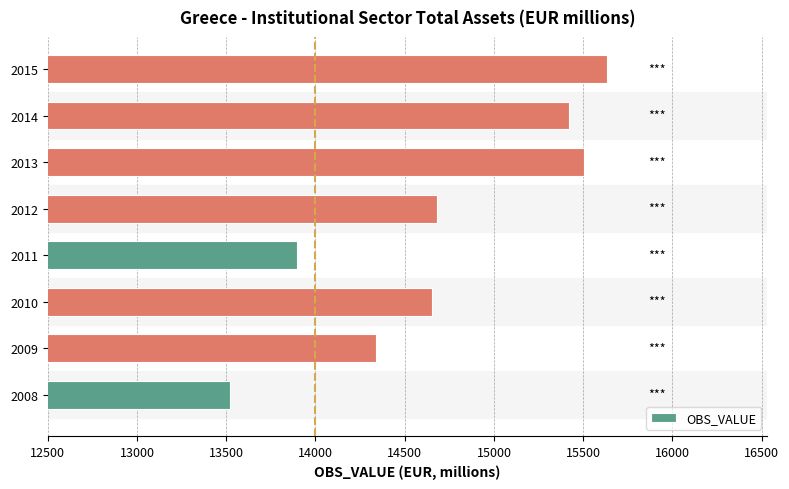

Reading bottom to top, extract all data points from this chart.

2008=13520	2009=14337	2010=14652	2011=13896	2012=14680	2013=15502	2014=15421	2015=15631